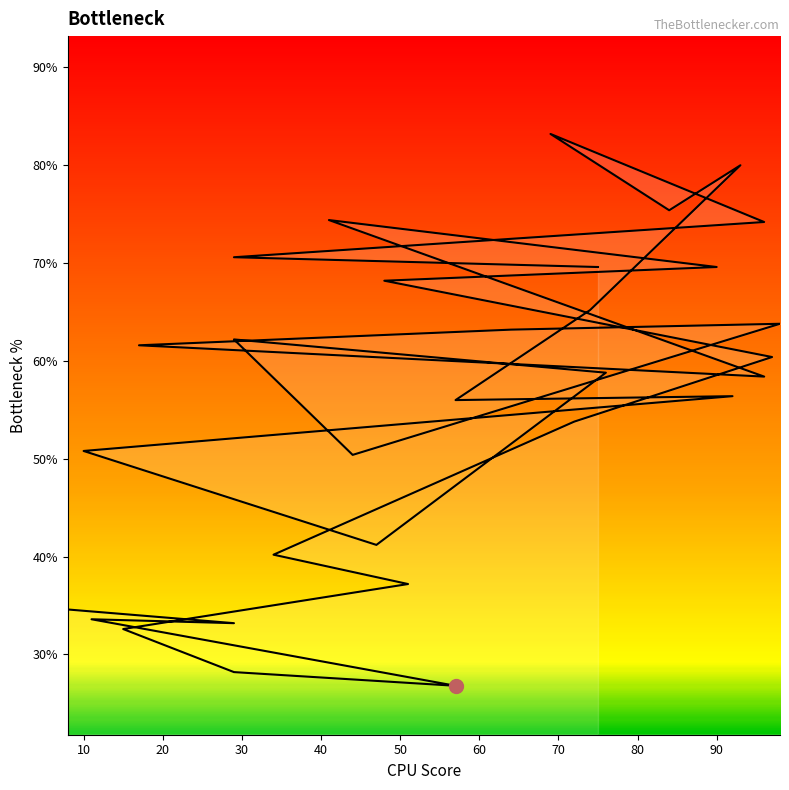

The value at 90 is 30.5. True or false?

False